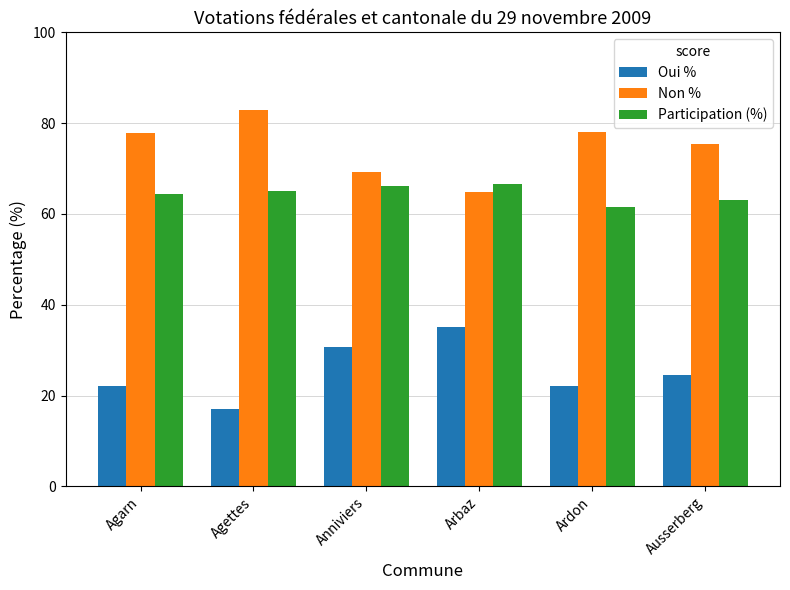

Where does the Oui % series first go above 24?

Anniviers